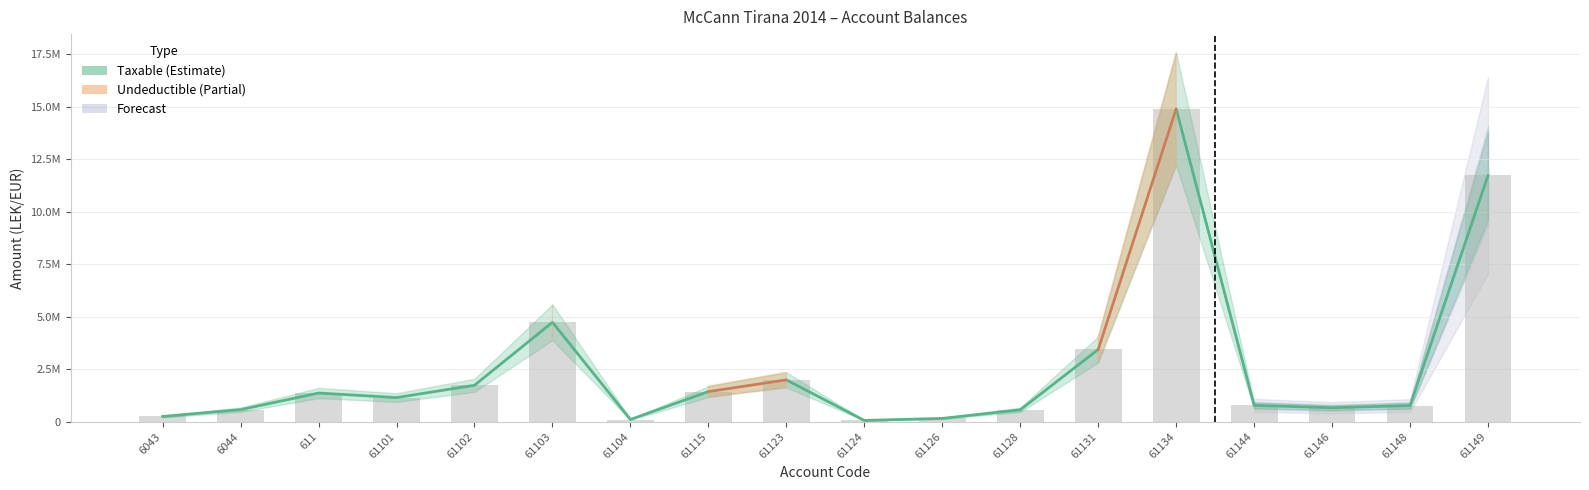

How many values are below 1149043?

9